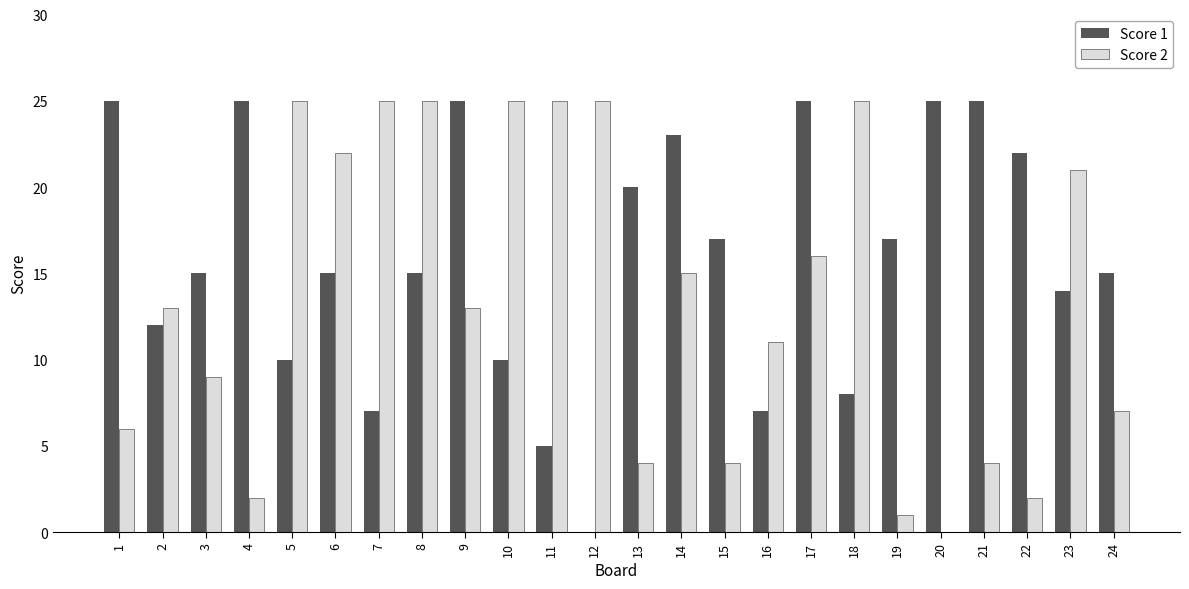

What value does the Score 2 series have at 14?

15